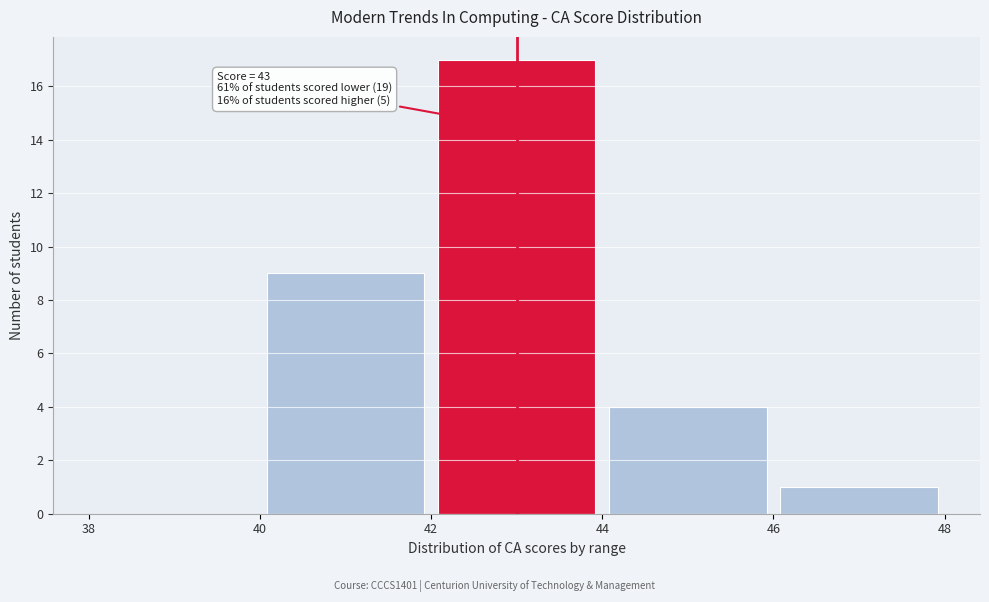

Which range on the x-axis has the tallest bar?

42 to 44